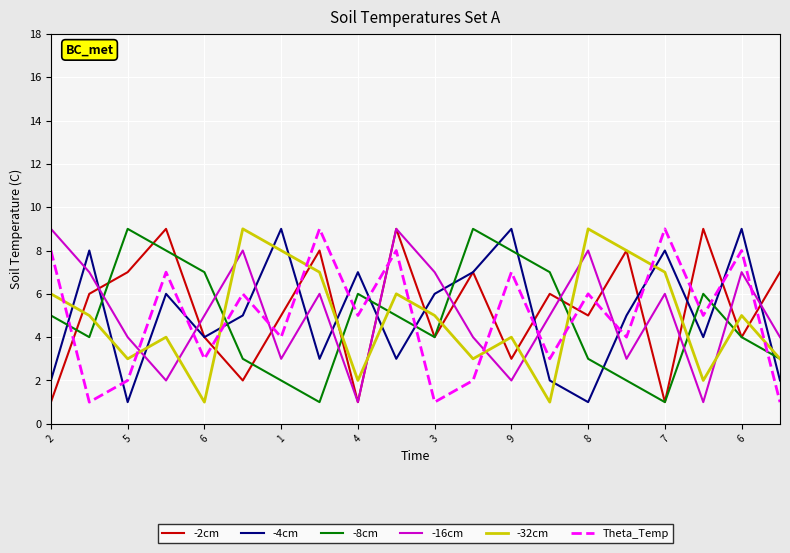

True or false: Theta_Temp and -2cm intersect in this chart.

True